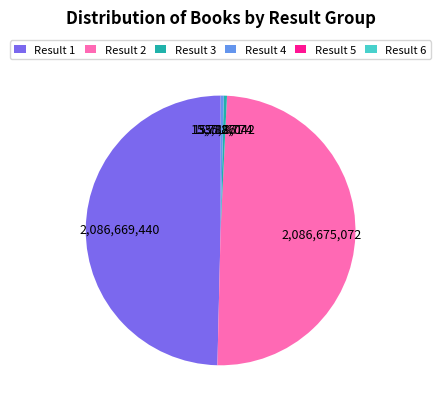

Combined, do Result 4 and Result 3 account for over 50%?

No